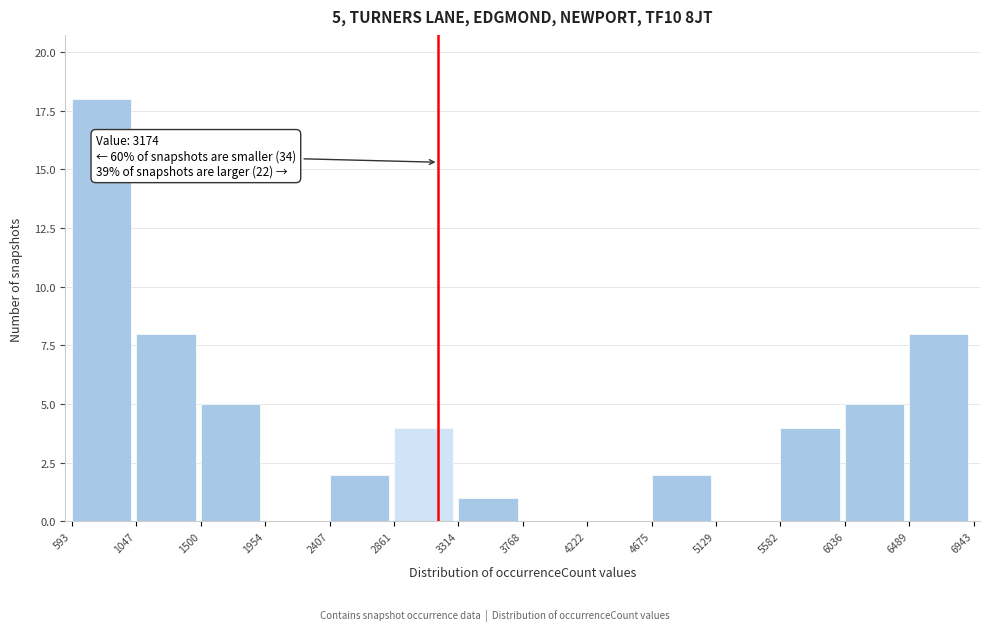

Over which range of the x-axis is the bar tallest?

593 to 1047